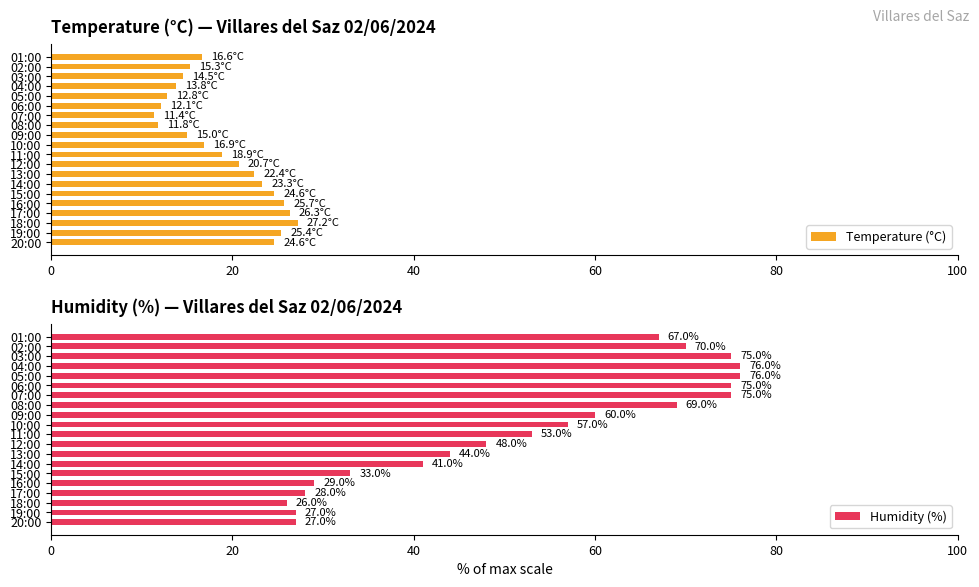

What is the smallest value displayed?

11.4